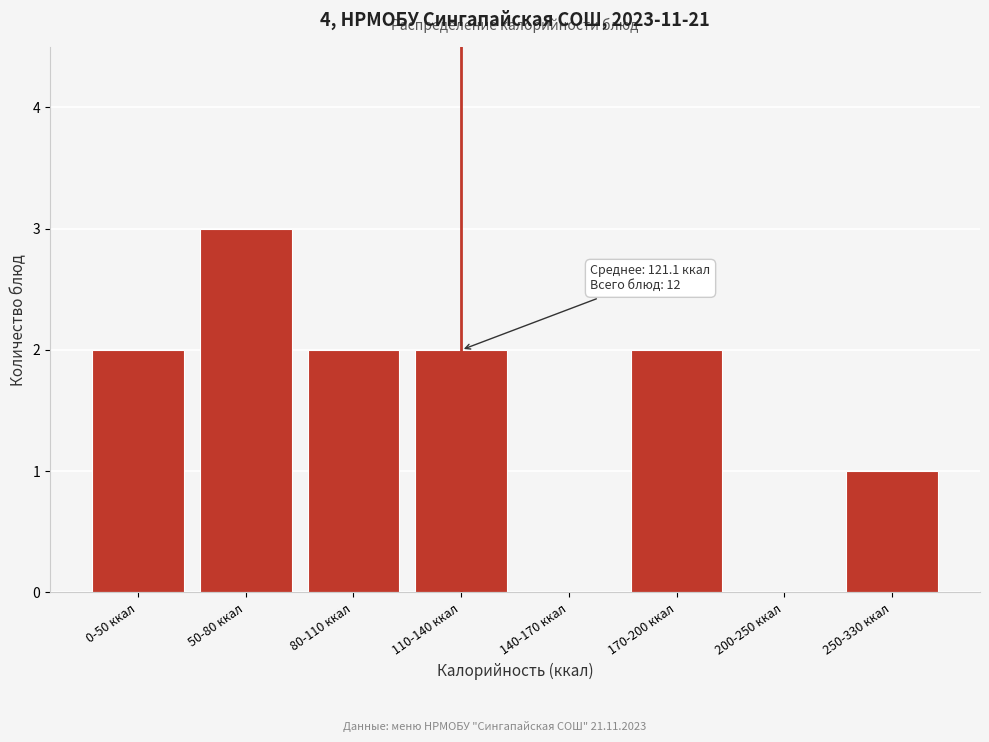

Reading left to right, extract all data points from this chart.

0-50 ккал=2	50-80 ккал=3	80-110 ккал=2	110-140 ккал=2	140-170 ккал=0	170-200 ккал=2	200-250 ккал=0	250-330 ккал=1